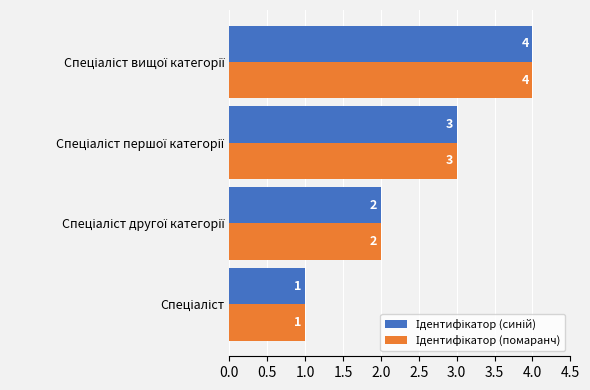

What is the greatest value displayed?

4